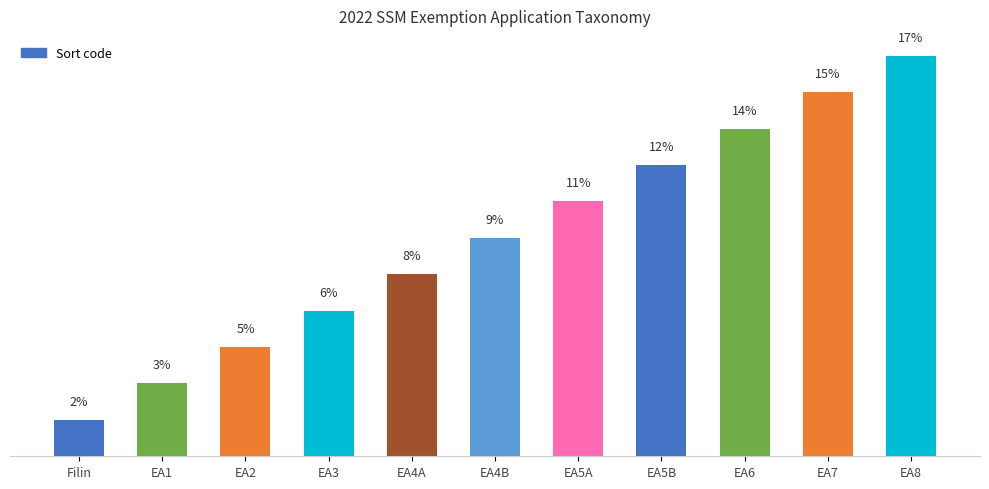

Does the chart contain any negative values?

No